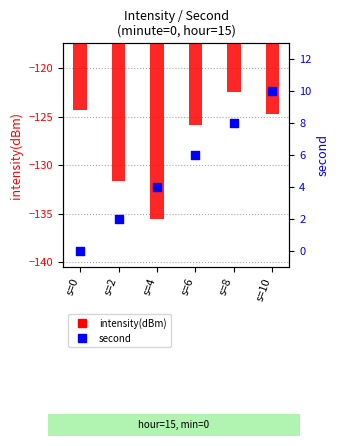

What are all the series names shown in the legend?

intensity(dBm), second